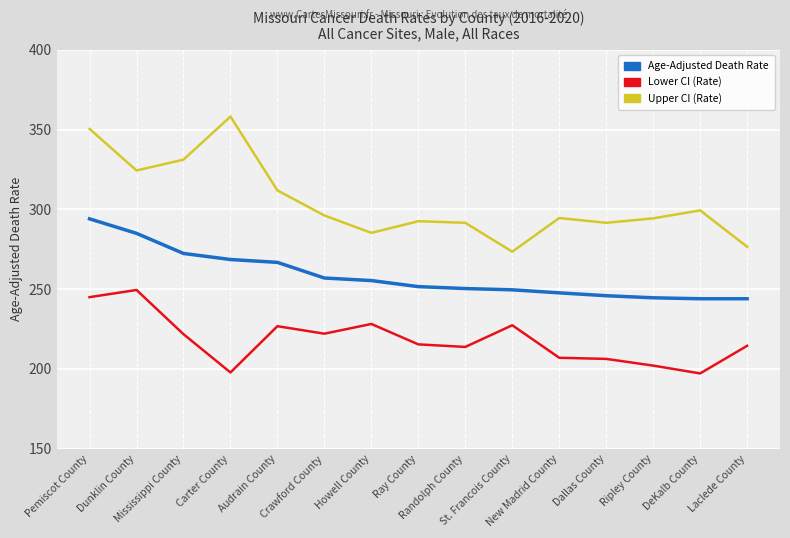

List the series in order of their overall mean, lowest first.

Lower CI (Rate), Age-Adjusted Death Rate, Upper CI (Rate)